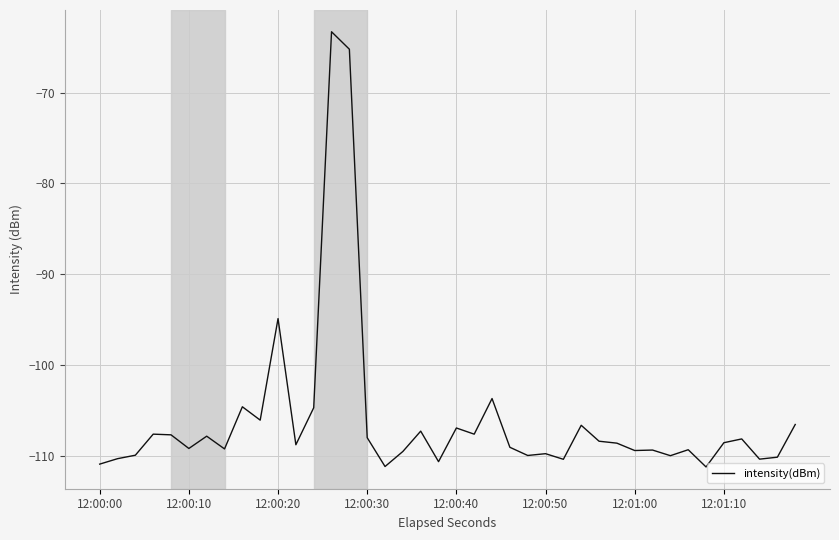

What is the greatest value displayed?

-63.3